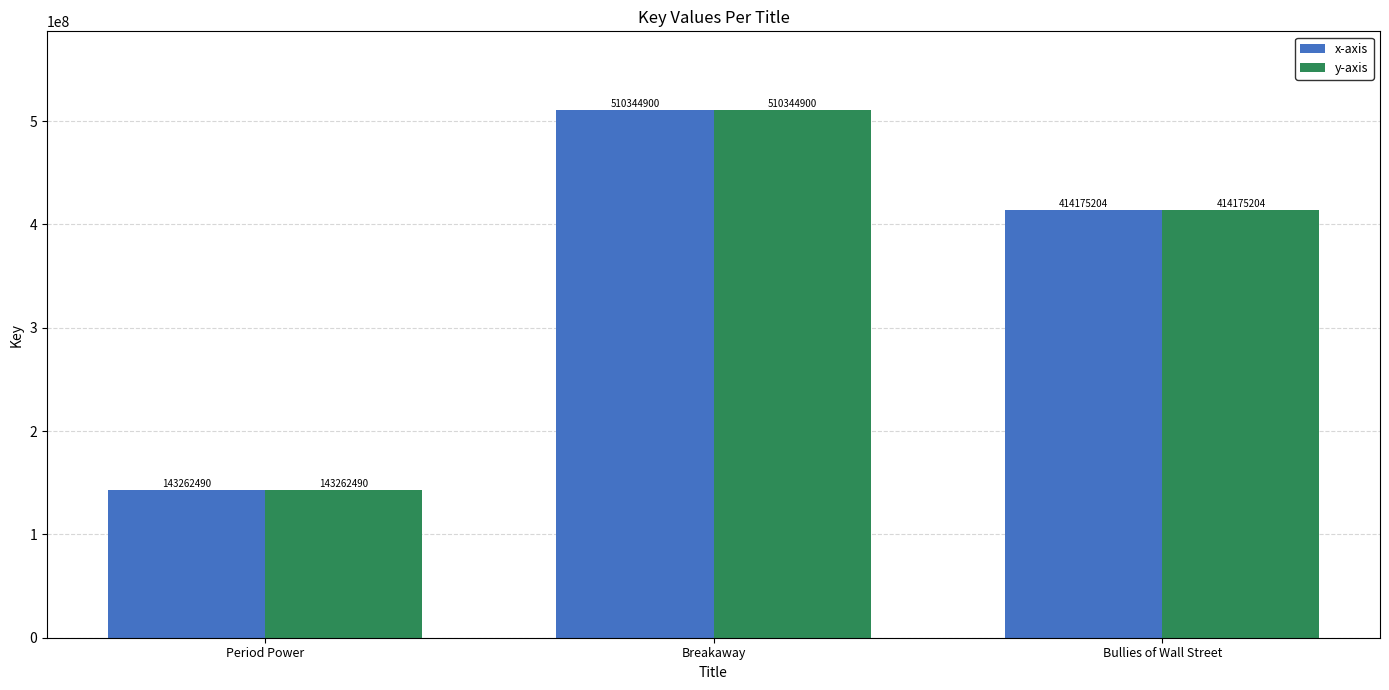

How many distinct data groups are displayed?

2